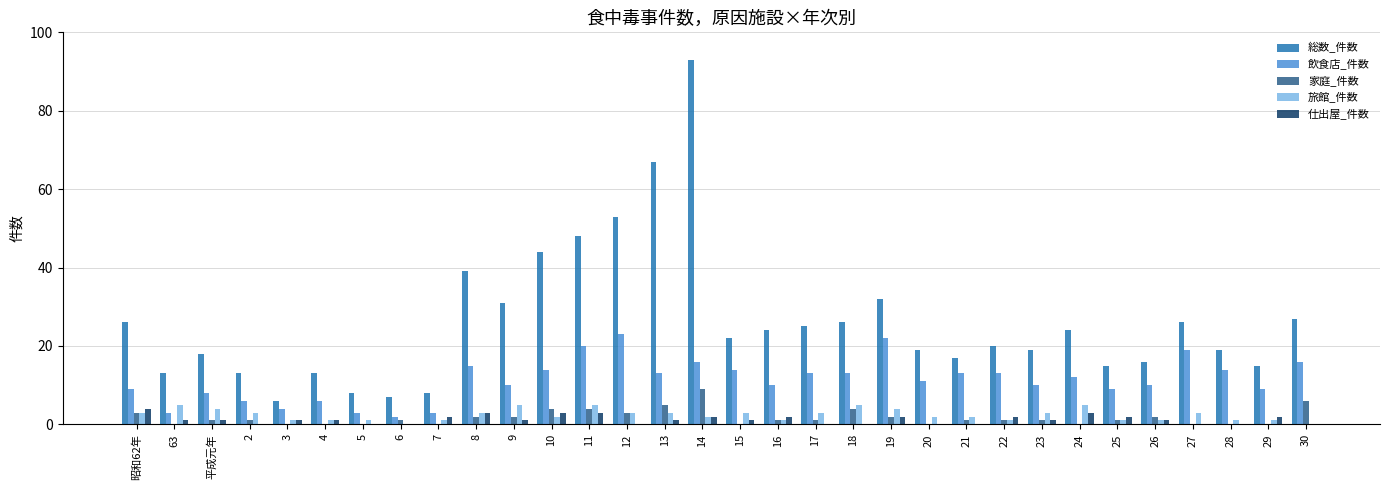

Which series changed the most between 2 and 14?

総数_件数